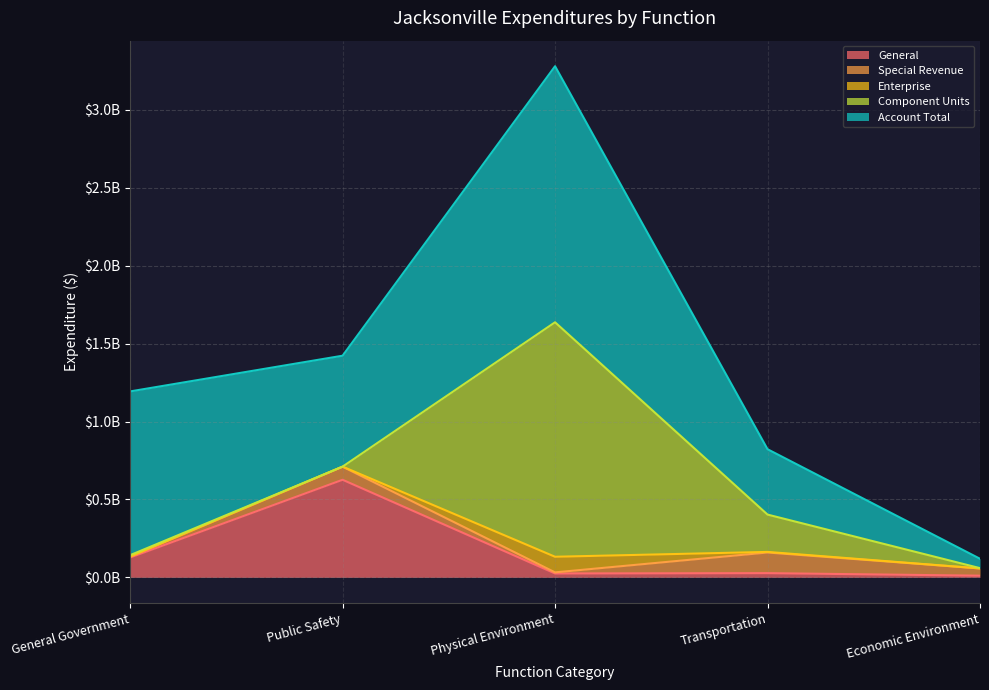

How many values in the General series exceed 26969982?

2